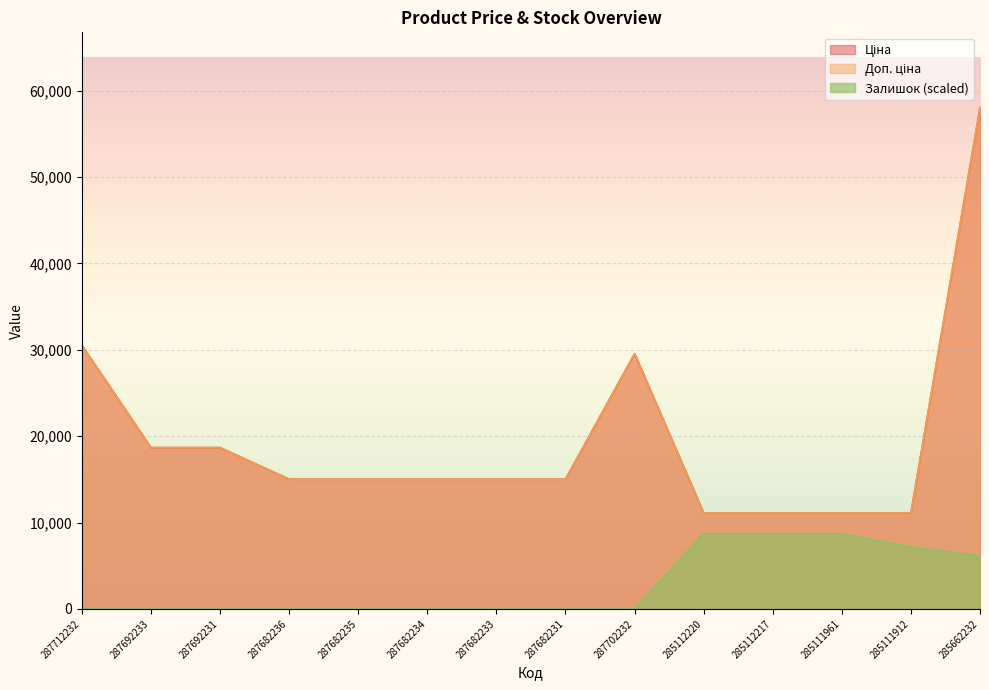

Does the chart display data point markers on the line(s)?

No